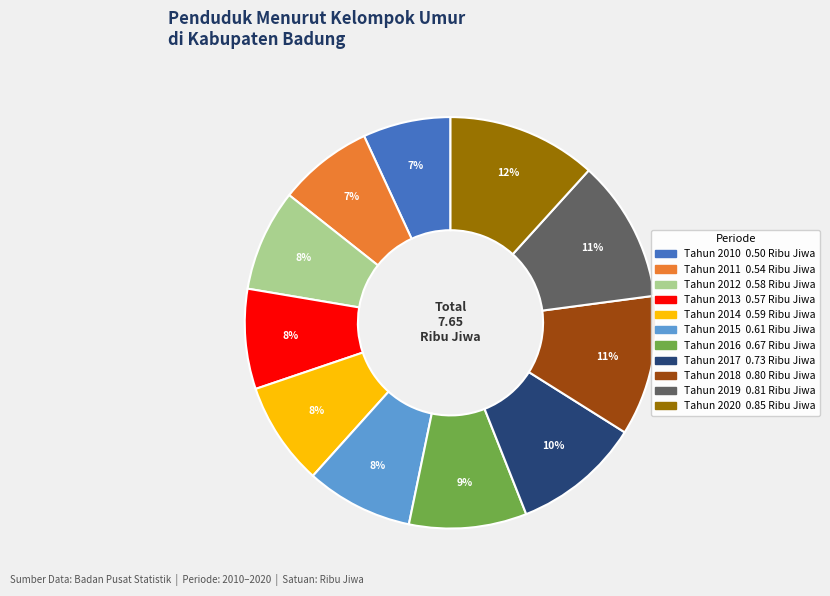

Between Tahun 2017 and Tahun 2012, which is larger?

Tahun 2017